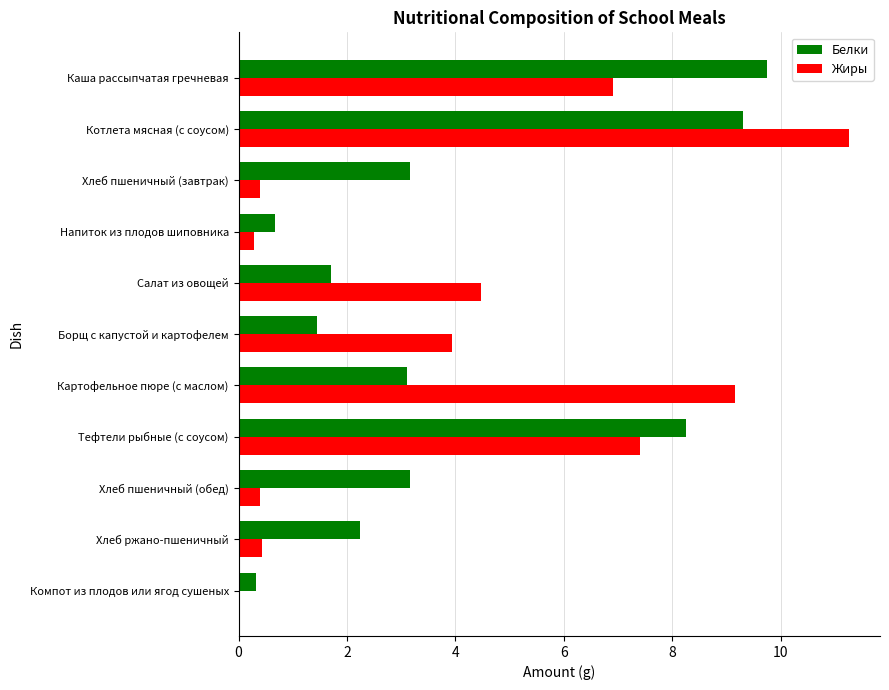

Where is Жиры nearest to the value 5?

Салат из овощей